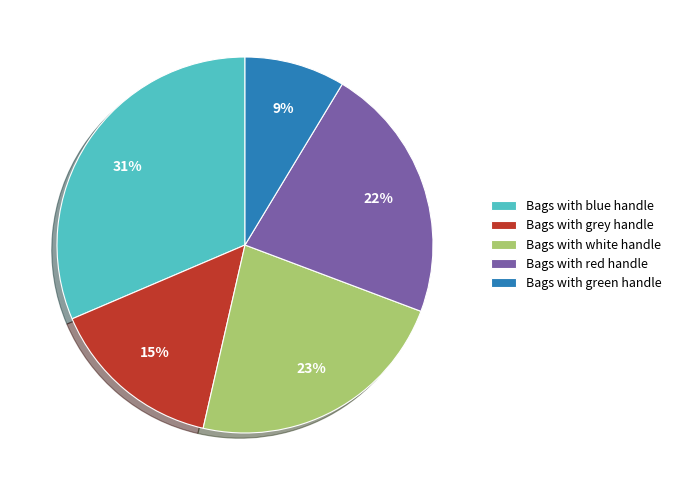

Between Bags with white handle and Bags with blue handle, which is larger?

Bags with blue handle